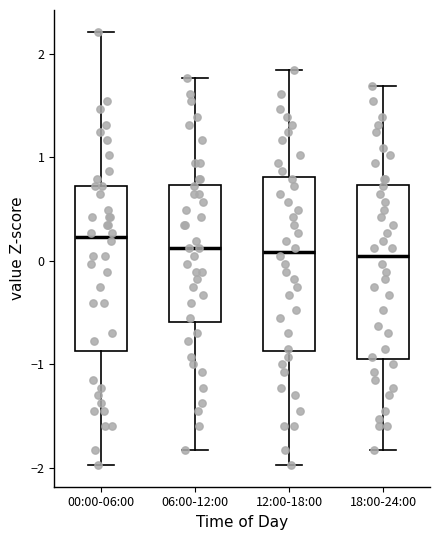

Where is the lower edge of the box for 18:00-24:00 on the y-axis? The values are not printed on the chart, so give them approximately, as read against the axis.

-0.9